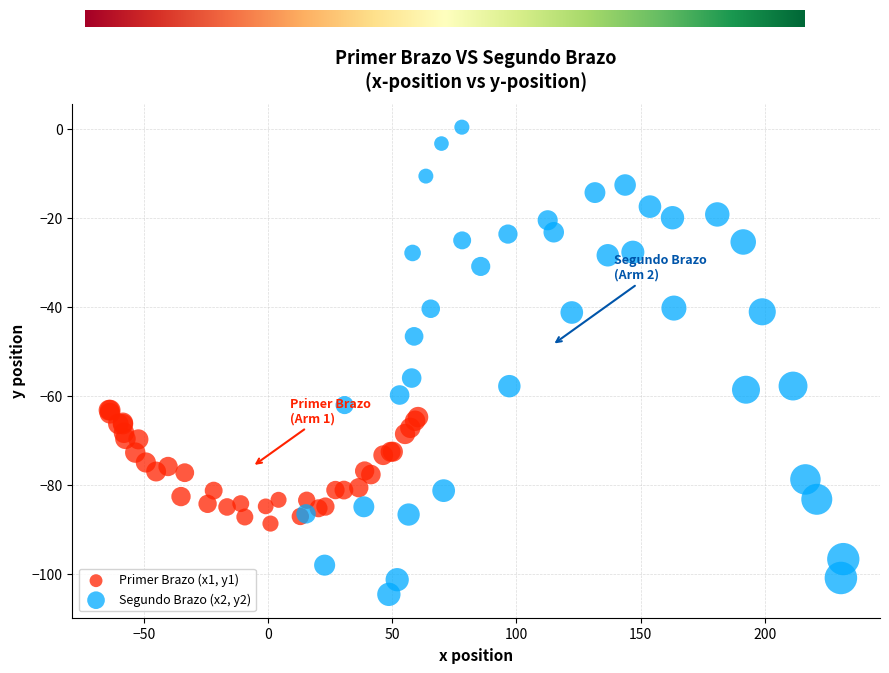

Which series contains the highest Y value?

Segundo Brazo (x2, y2)